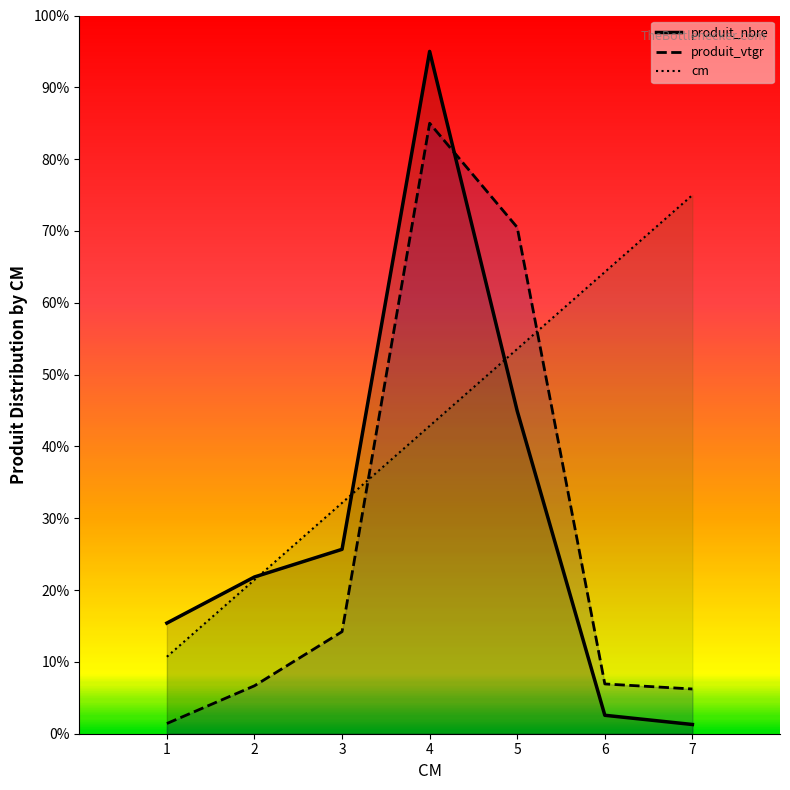

Is it true that produit_nbre equals 36.6 at 3?

False